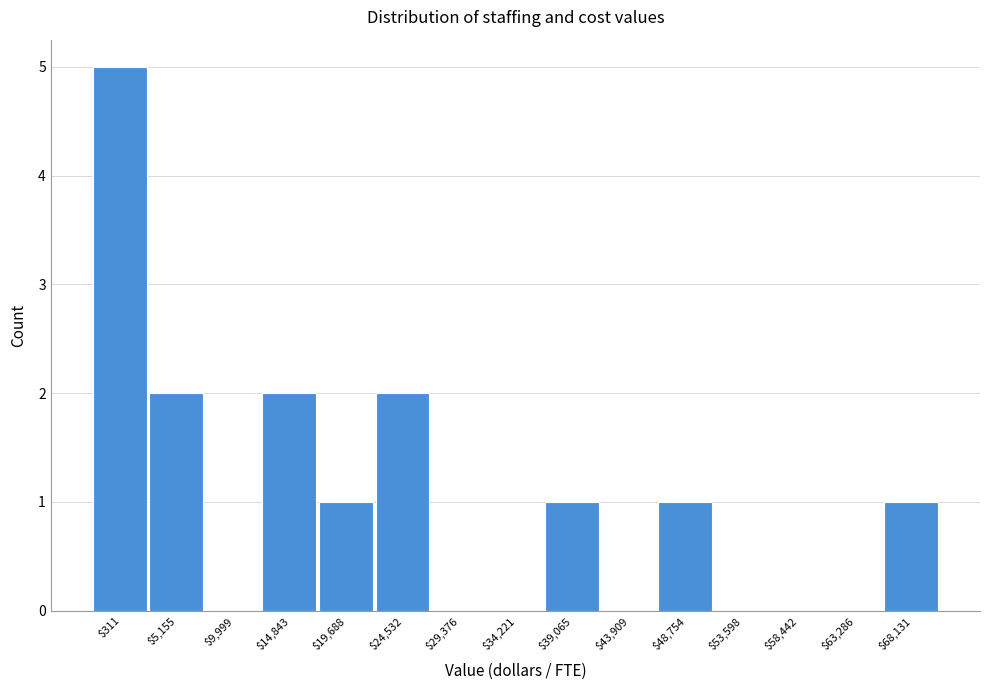

Is it true that the value at $19,688 is 1?

True